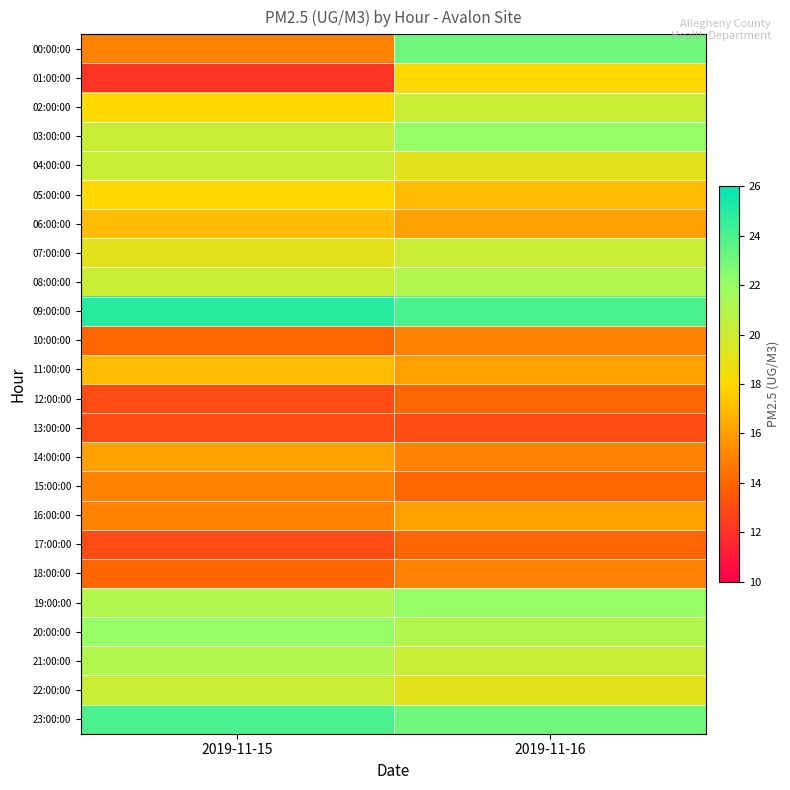

What is the spread (max minus min) of values at 2019-11-16?

11